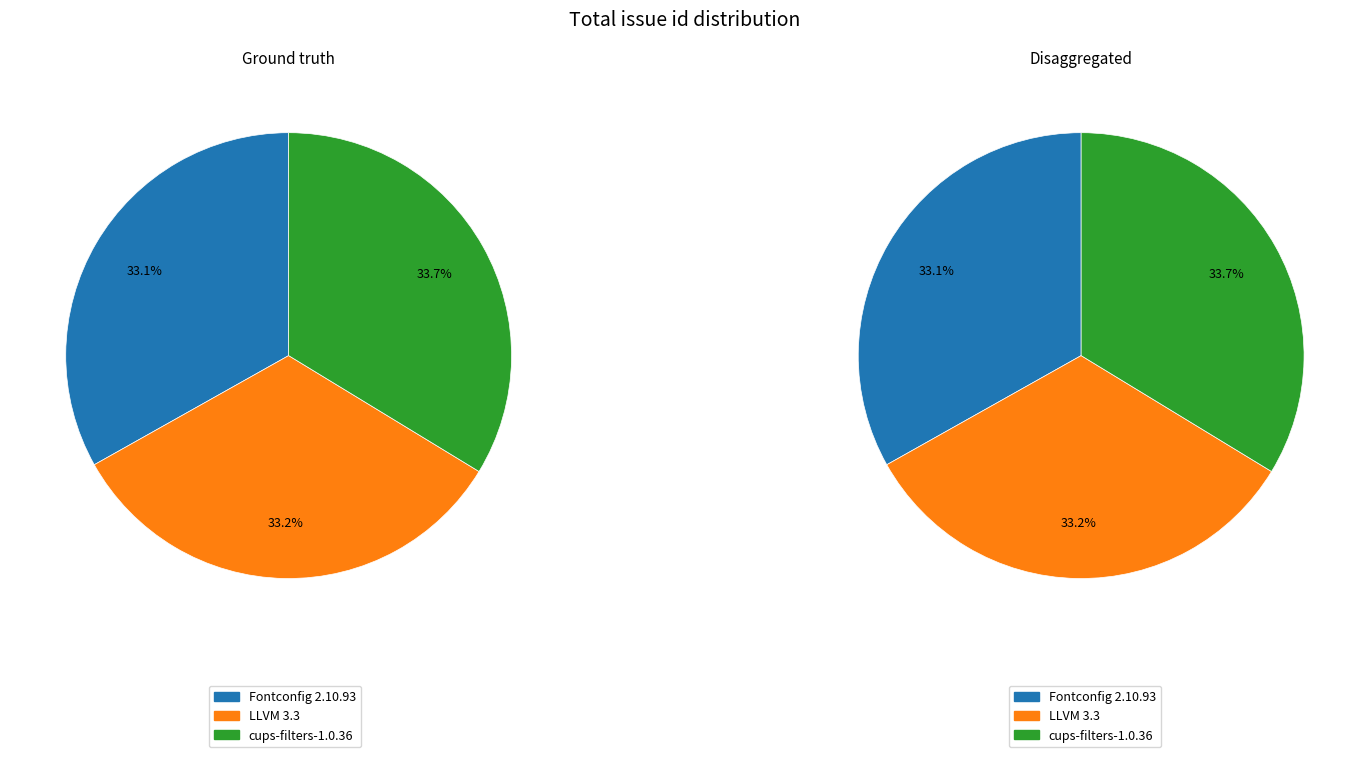

Is cups-filters-1.0.36 the majority of the pie?

No